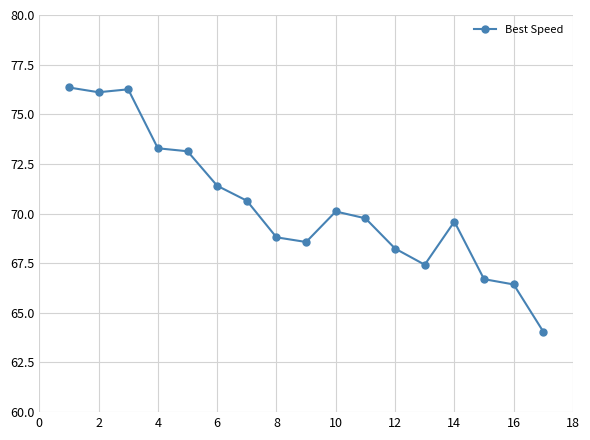

What is the average value?

70.4